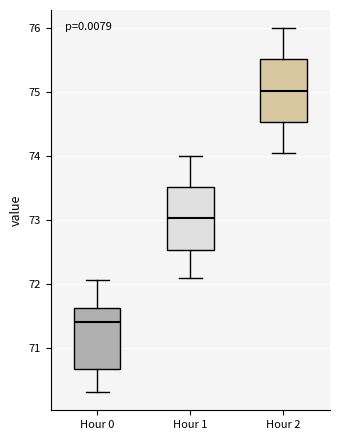

Reading left to right, read every box against the y-axis: the position of its median line, the range the box covers, and the ends of its whiskers. The values are not printed on the chart, so give them approximately, as read against the axis.

Hour 0: median 71.4, box 70.7 to 71.6, whiskers 70.3 to 72.1
Hour 1: median 73.0, box 72.5 to 73.5, whiskers 72.1 to 74.0
Hour 2: median 75.0, box 74.5 to 75.5, whiskers 74.1 to 76.0